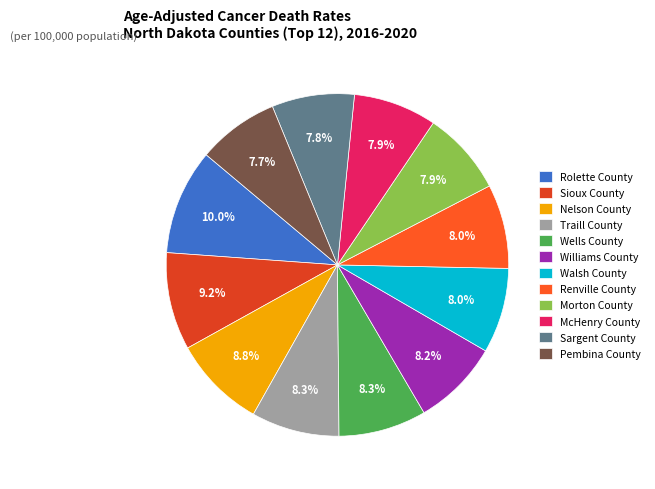

What percentage is the Pembina County slice, to the nearest percent?

8%